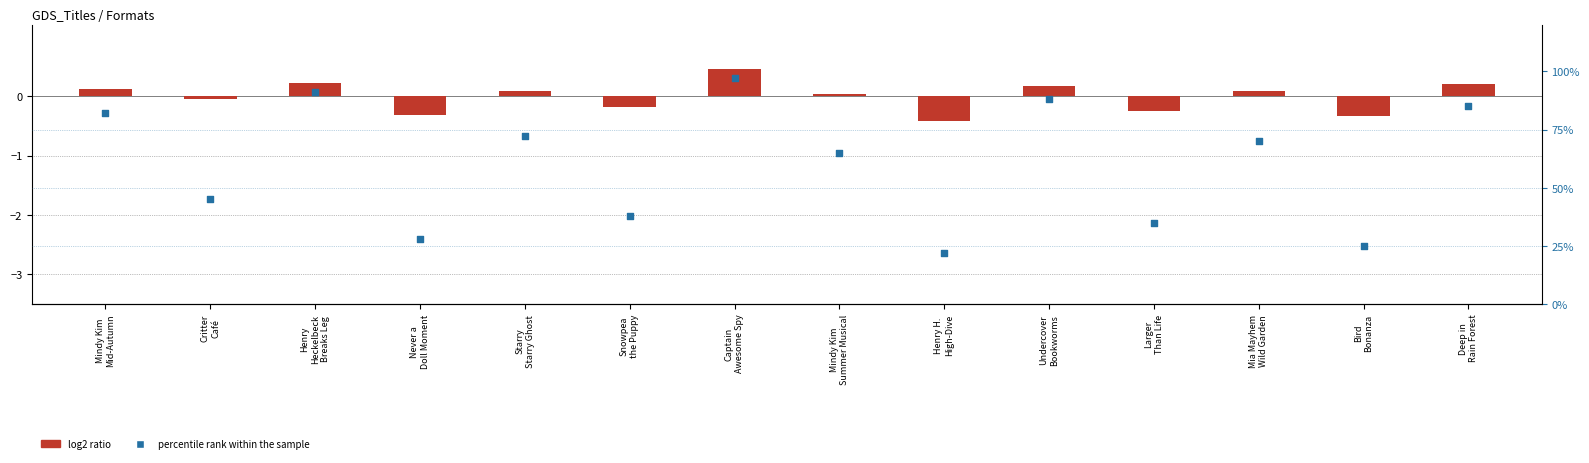

At which category is the sum across all series the highest?

Captain
Awesome Spy